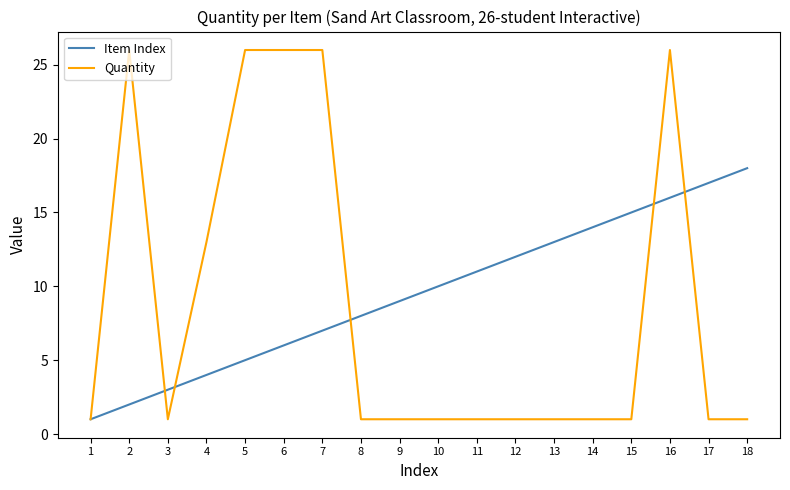

What is the sum of all Item Index values?

171